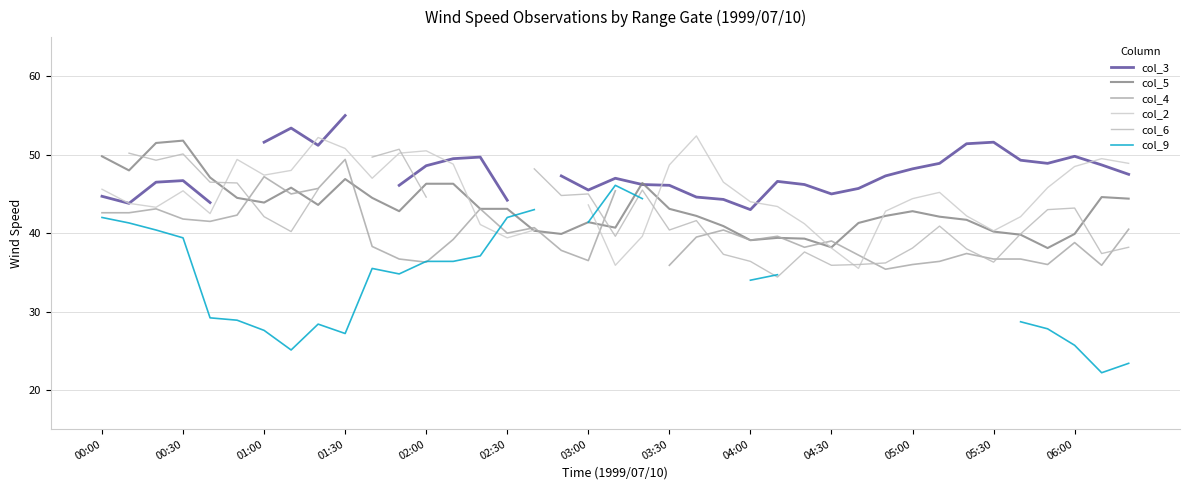

Rank the series by their maximum value, from highest to lowest.

col_3, col_2, col_5, col_4, col_6, col_9